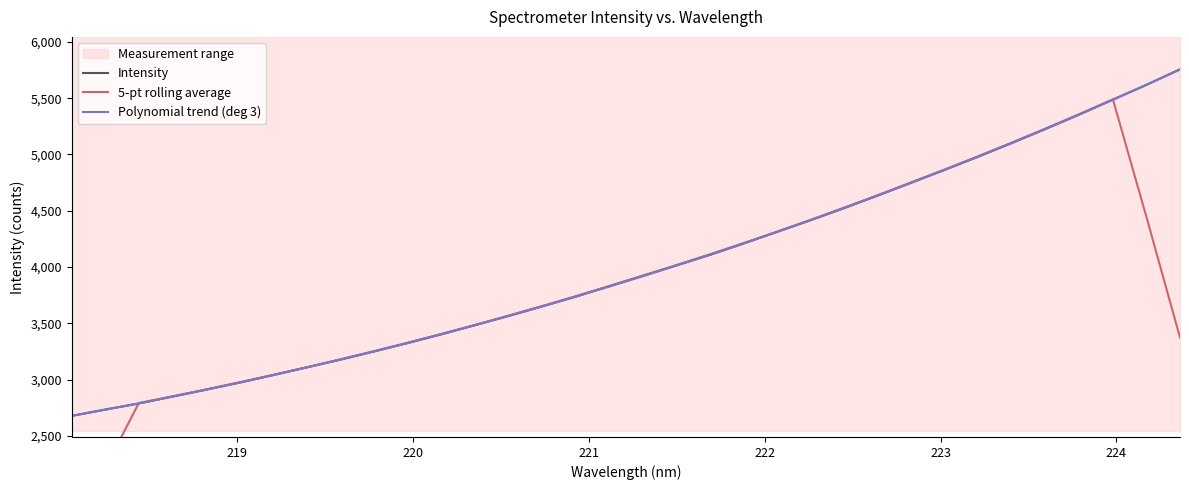

Reading left to right, list all the values displayed in this chart.

Intensity: 2676.6	2733.1	2786.4	2848.2	2909.7	2972.5	3039.9	3108.4	3176.7	3249.3	3323.9	3401.8	3483.0	3564.9	3649.8	3736.6	3830.0	3922.6	4014.8	4107.6	4209.0	4313.0	4416.5	4524.0	4636.2	4751.9	4865.4	4981.9	5103.0	5227.6	5355.1	5487.7	5618.8	5757.2
5-pt rolling average: 1639.2	2208.9	2790.8	2850.0	2911.3	2975.7	3041.4	3109.4	3179.6	3252.0	3326.9	3404.6	3484.7	3567.2	3652.9	3740.8	3830.8	3922.3	4016.8	4113.4	4212.2	4314.0	4419.7	4528.3	4638.8	4751.9	4867.7	4986.0	5106.6	5231.0	5358.4	5489.3	4443.7	3372.7
Polynomial trend (deg 3): 2676.2	2731.3	2788.5	2847.9	2909.5	2973.2	3039.1	3107.4	3177.8	3250.6	3325.7	3403.1	3482.9	3565.1	3649.8	3736.9	3826.5	3918.5	4013.2	4110.3	4210.2	4312.6	4417.6	4525.3	4635.7	4748.9	4864.8	4983.5	5104.9	5229.2	5356.4	5486.4	5619.3	5755.2